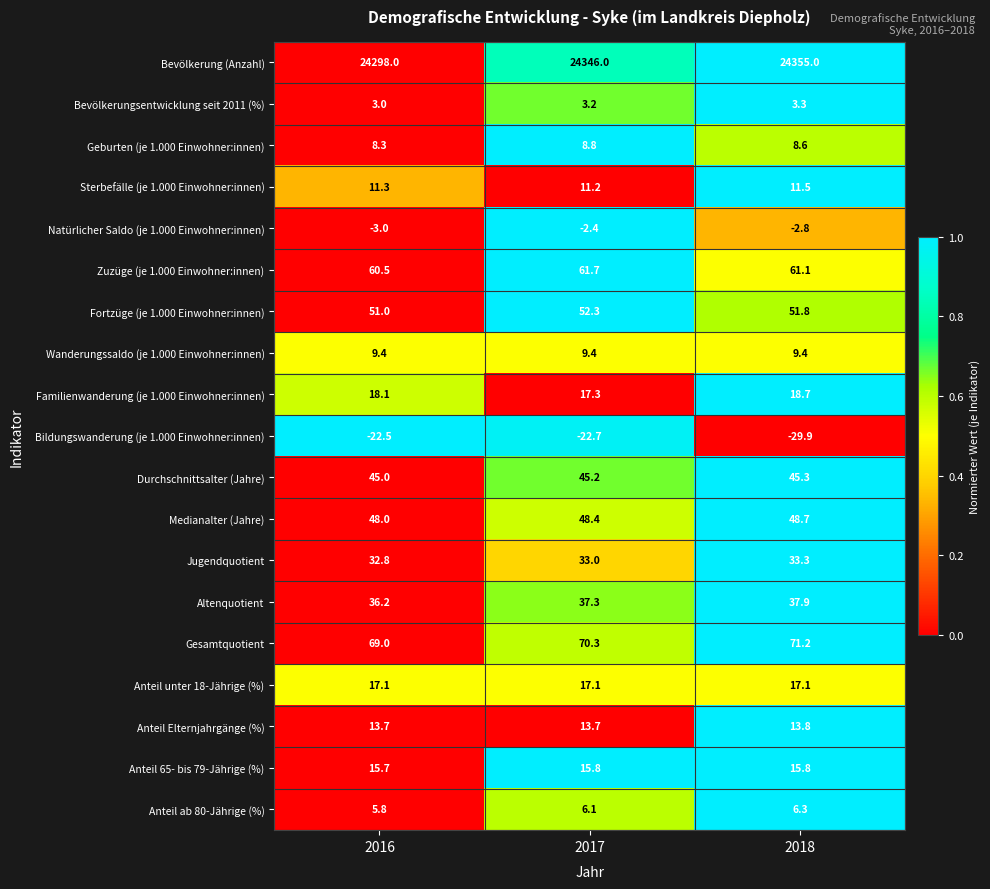

Which series changed the most between 2016 and 2017?

Bevölkerung (Anzahl)